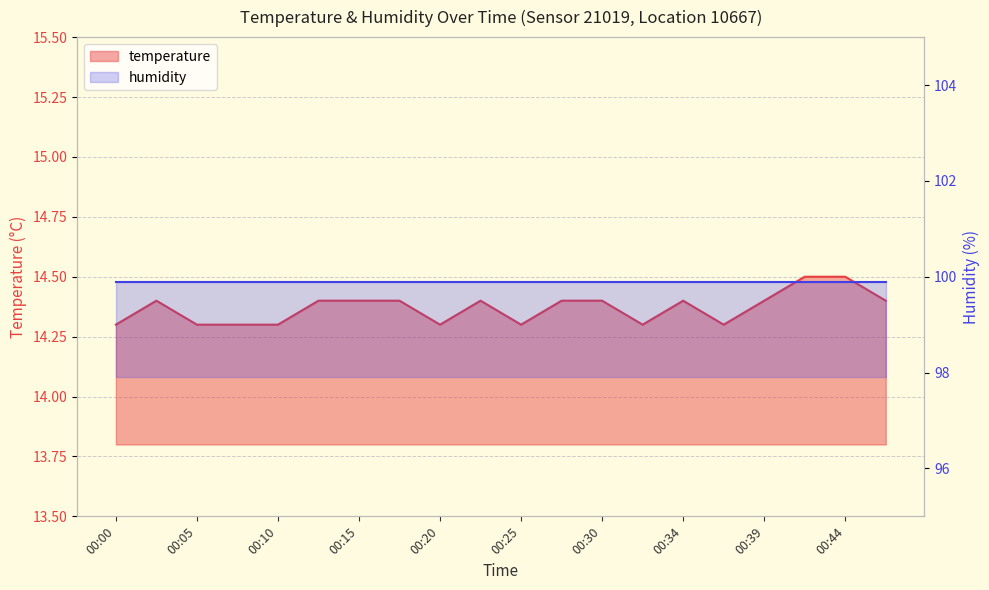

The chart shows a value of 9.7 at 00:37. True or false?

False